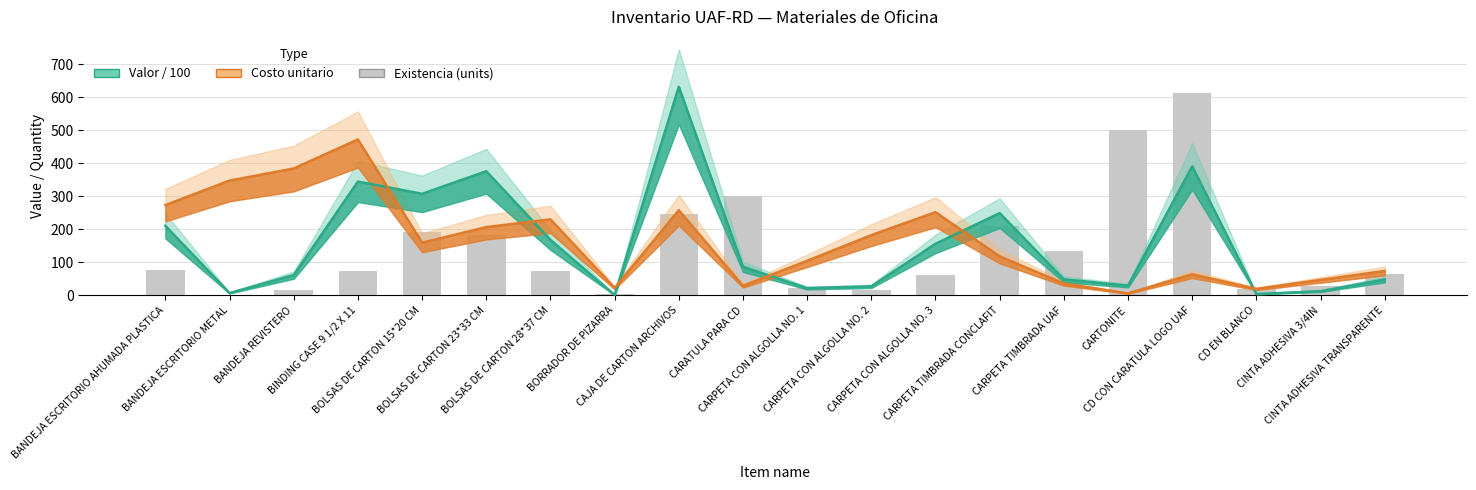

The Costo unitario (RD$) series shows 257.8 at CAJA DE CARTON ARCHIVOS. True or false?

True